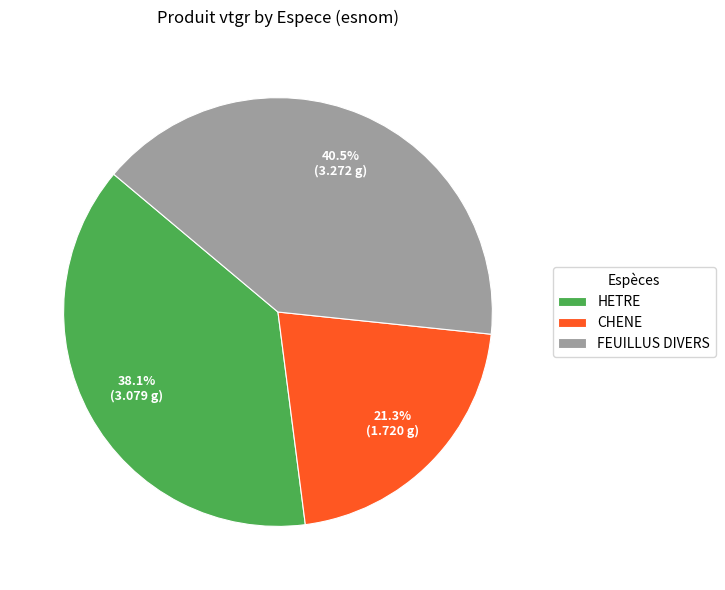

To the nearest percent, what is the difference between the CHENE and HETRE slice percentages?

17%